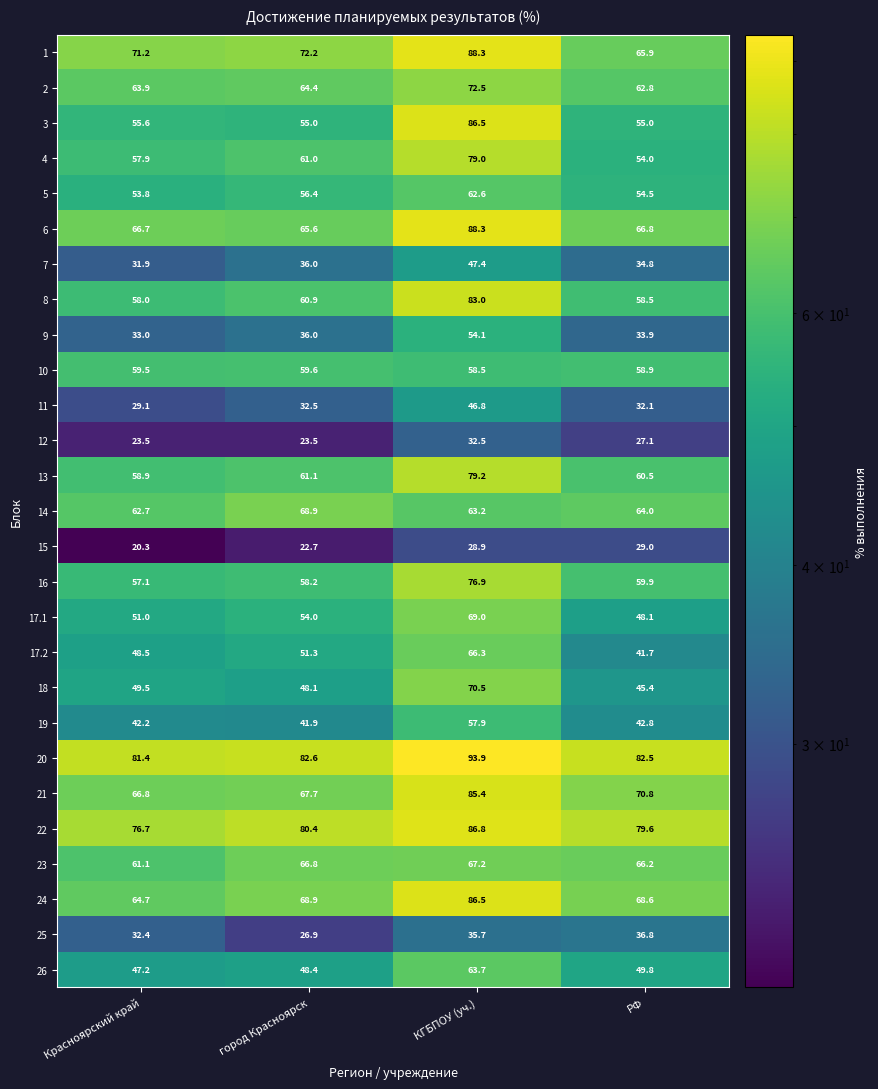

Is it true that 25 equals 11.3 at РФ?

False